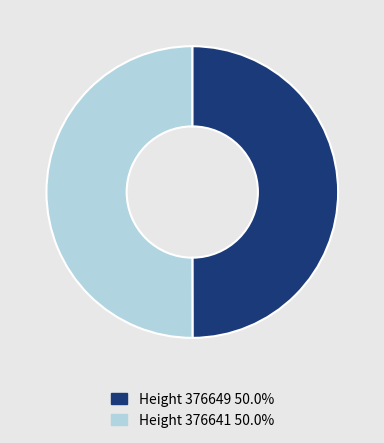

Rank the categories by value from highest to lowest.

376641, 376649